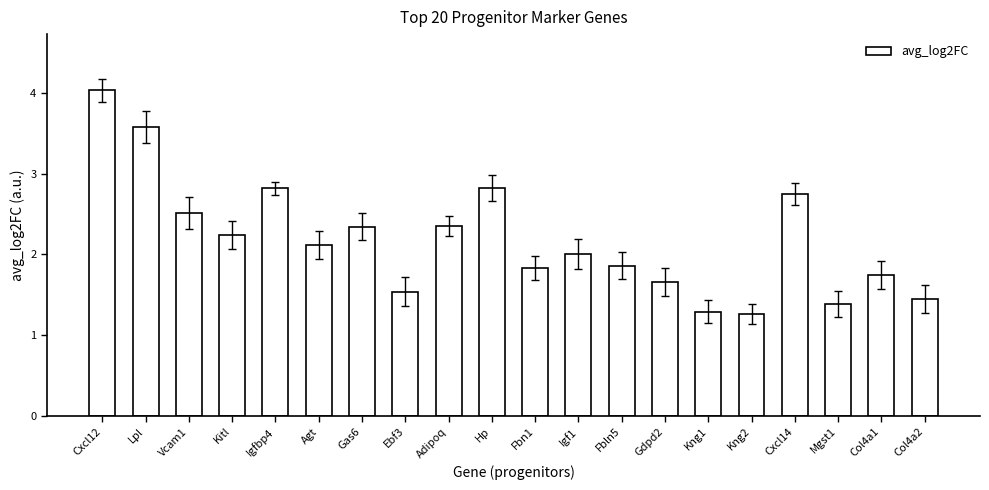

Which category has the highest value across all series?

Cxcl12